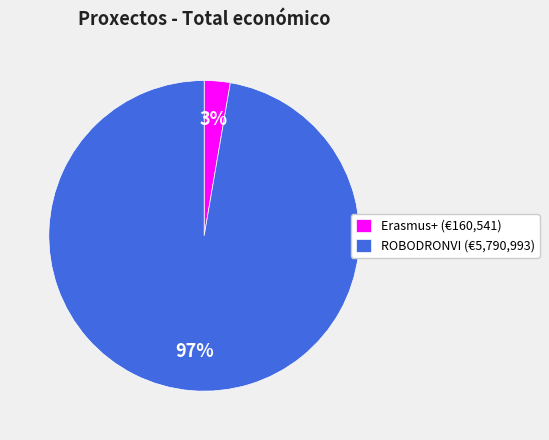

How many slices are in this pie chart?

2